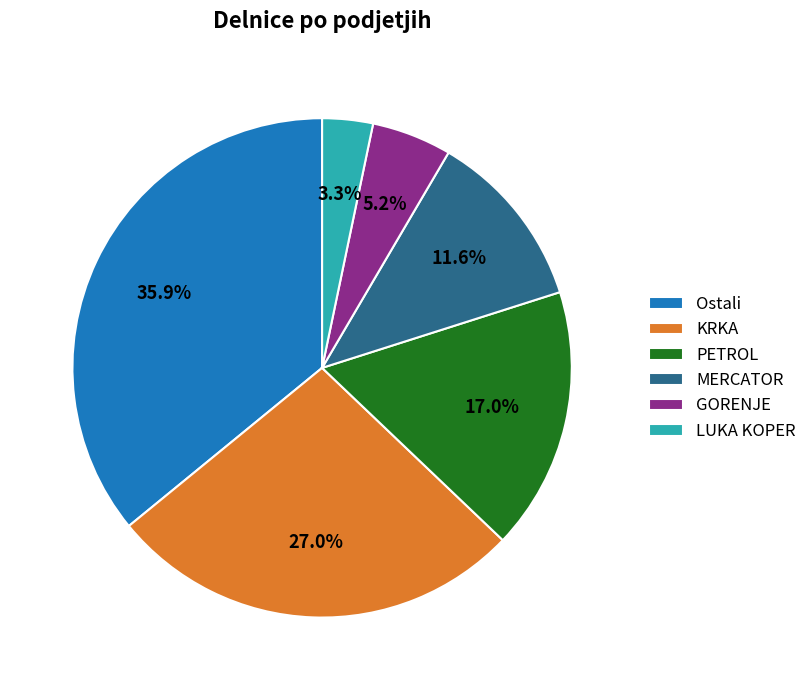

Does any single category account for the majority?

No